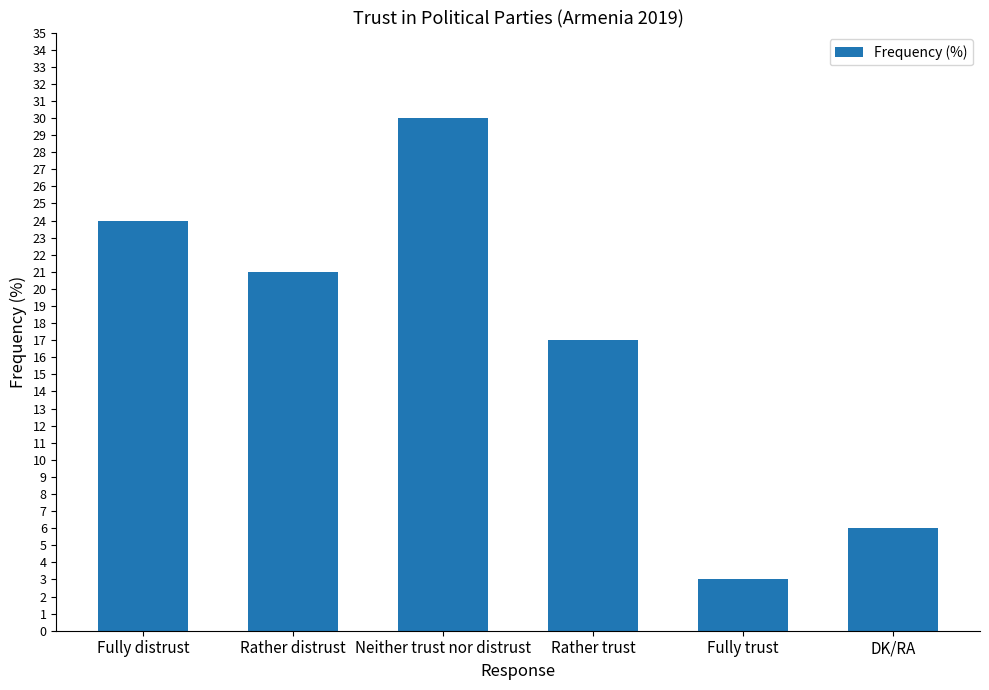

The value at Rather distrust is 33. True or false?

False